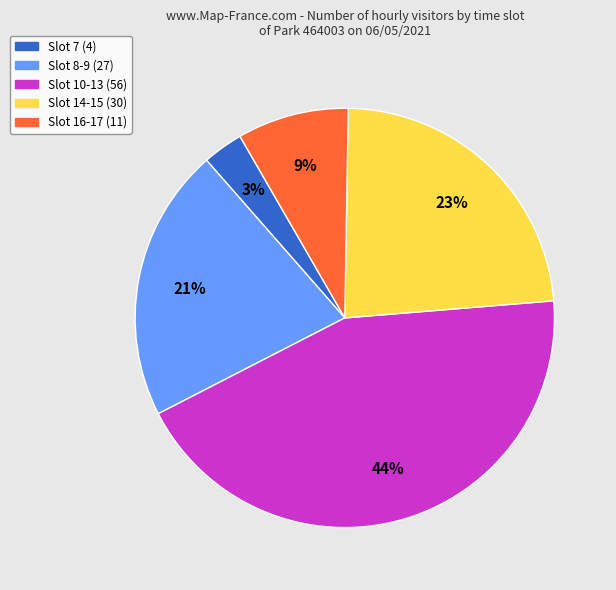

How many slices are in this pie chart?

5